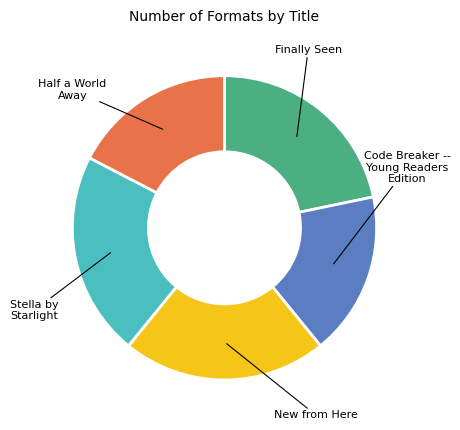

True or false: Stella by Starlight accounts for 22% of the total.

True